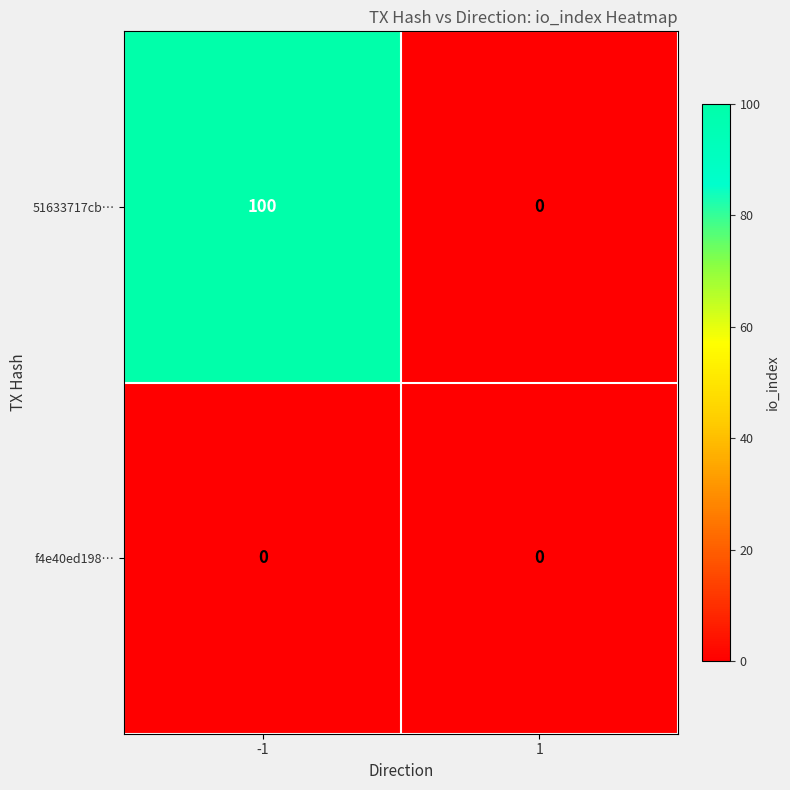

Rank the series by their maximum value, from highest to lowest.

51633717cb…, f4e40ed198…